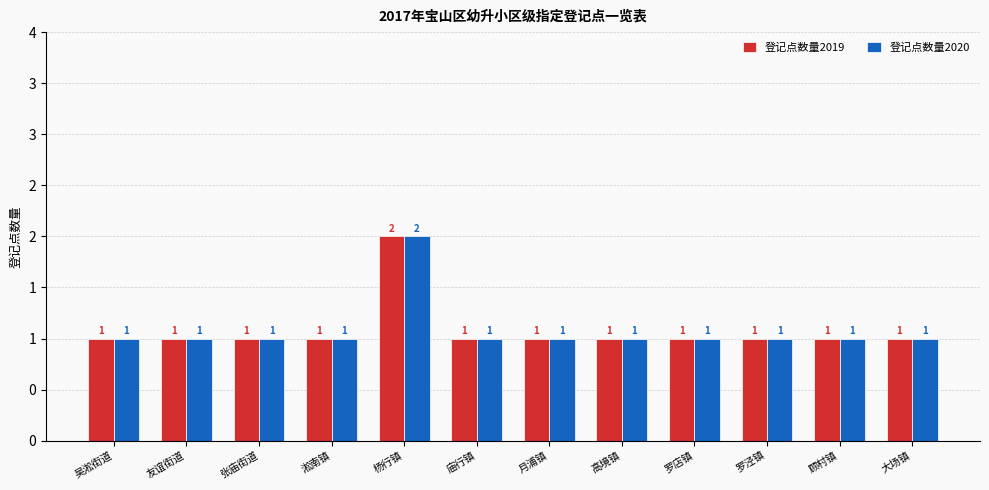

Which series has the widest spread of values?

登记点数量2019